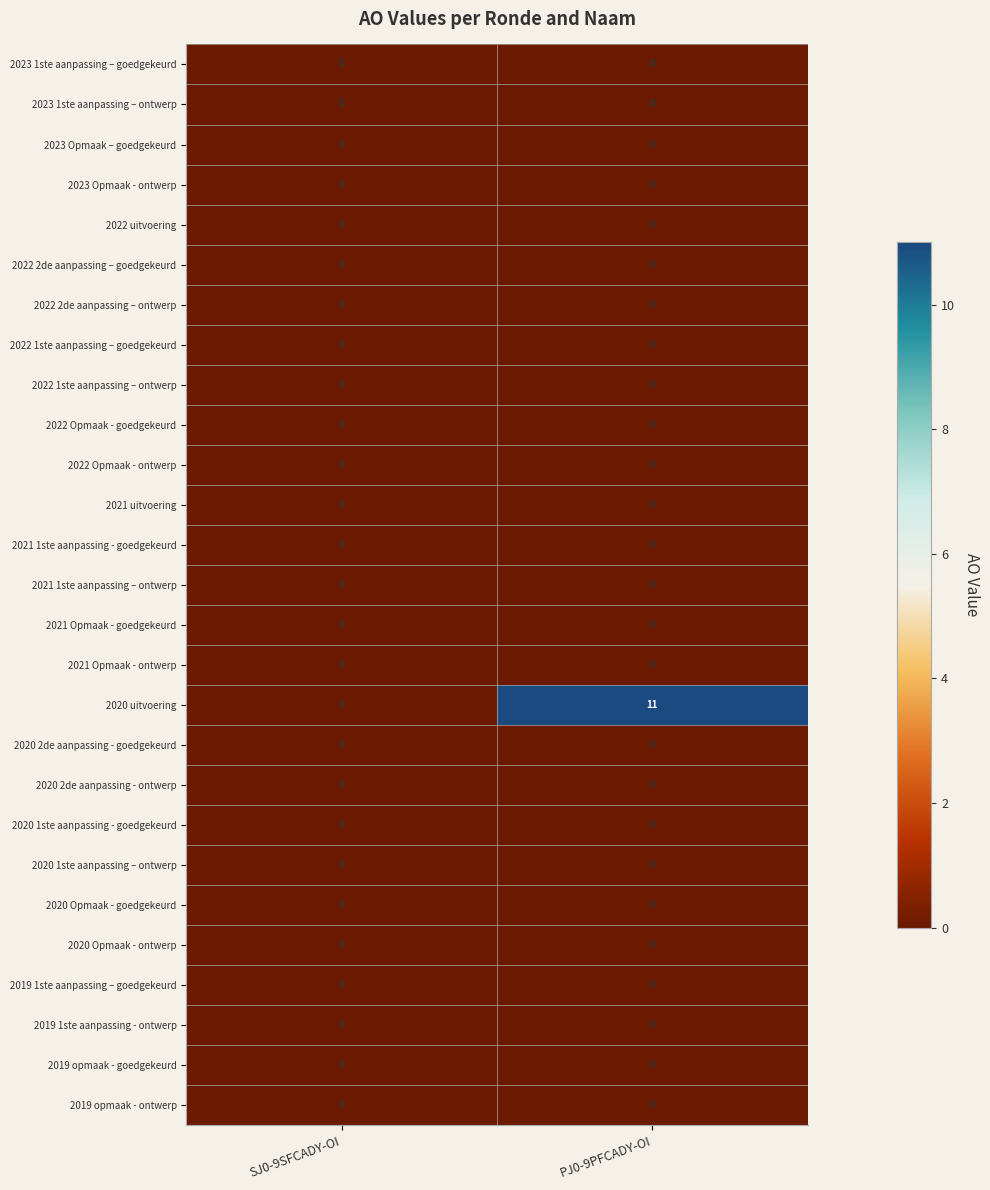

At how many categories does at least one series exceed 5?

1